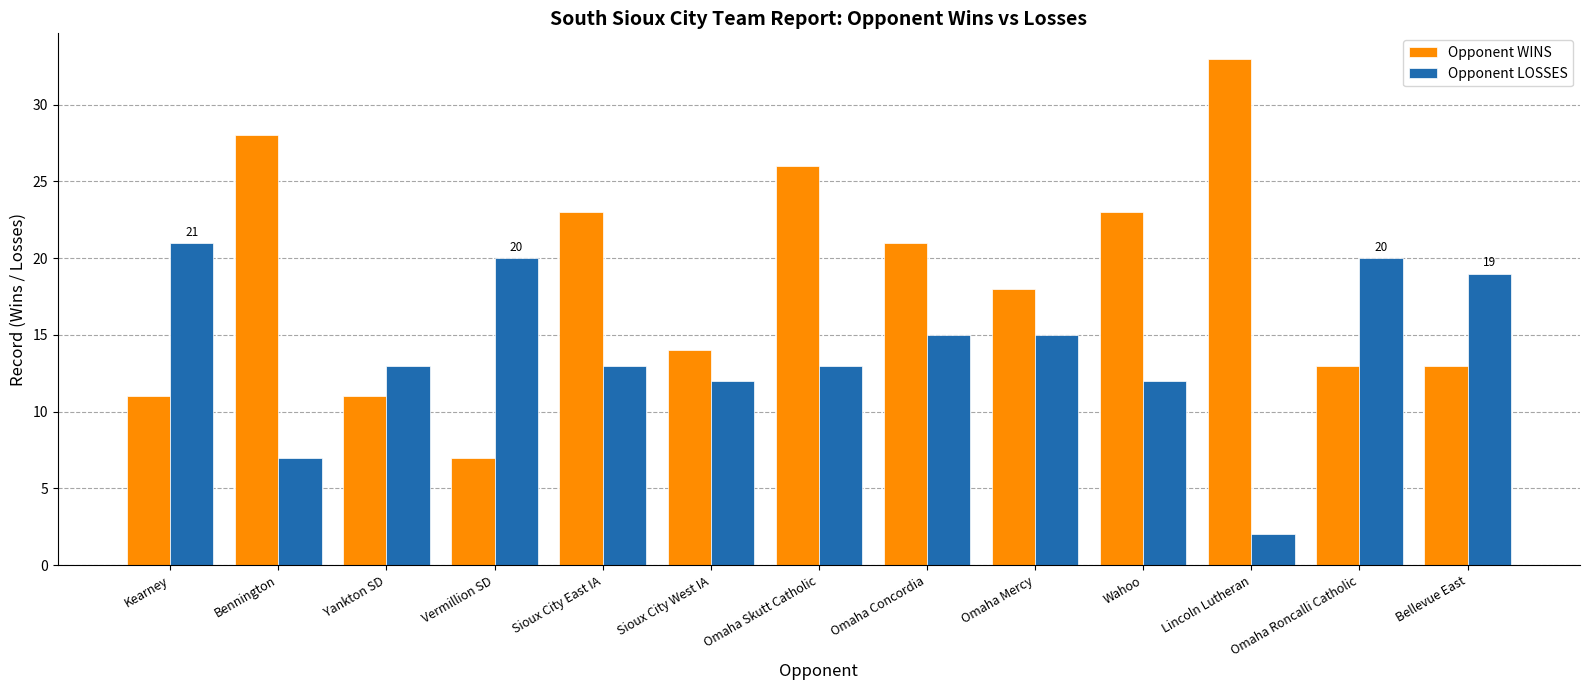

At how many categories does at least one series exceed 7?

13